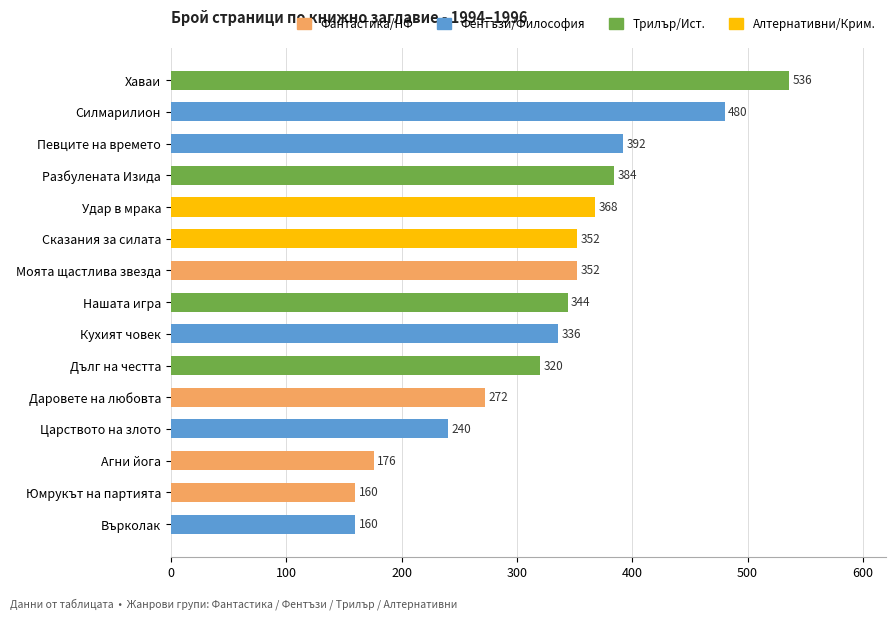

Reading top to bottom, transcribe all the data shown in this chart.

536	480	392	384	368	352	352	344	336	320	272	240	176	160	160